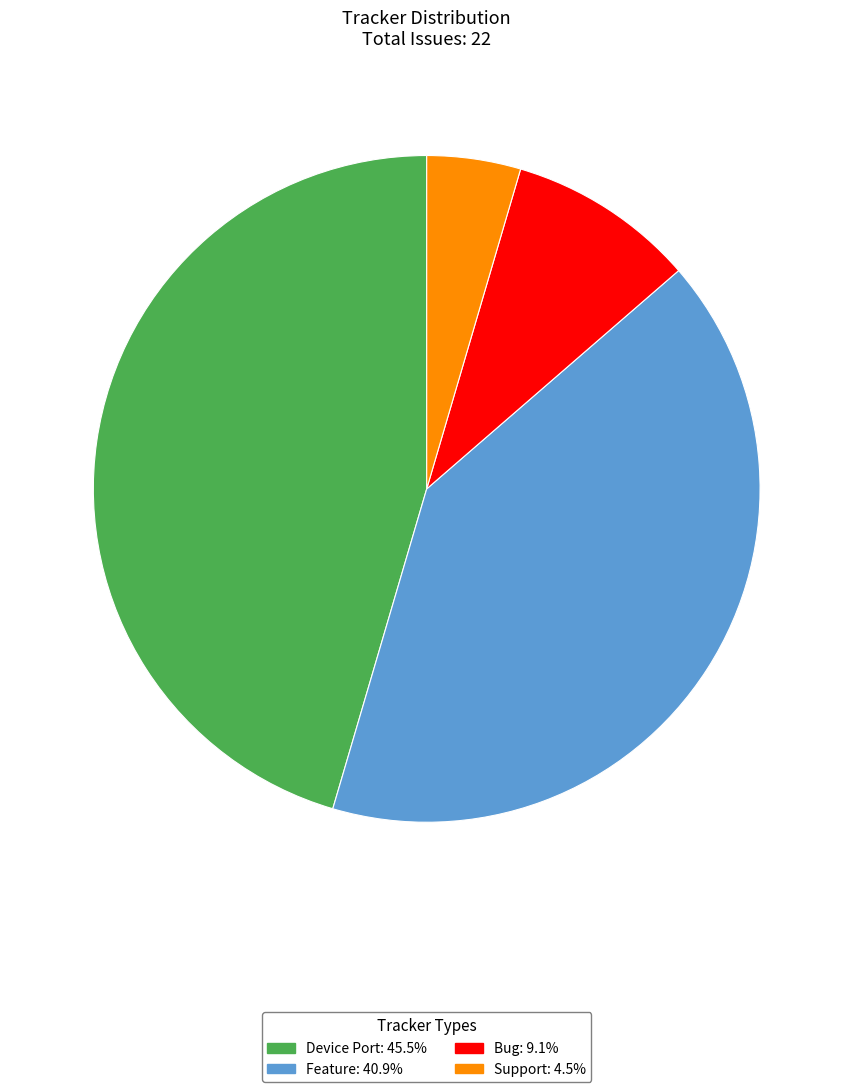

Is there any slice that represents more than half of the pie?

No